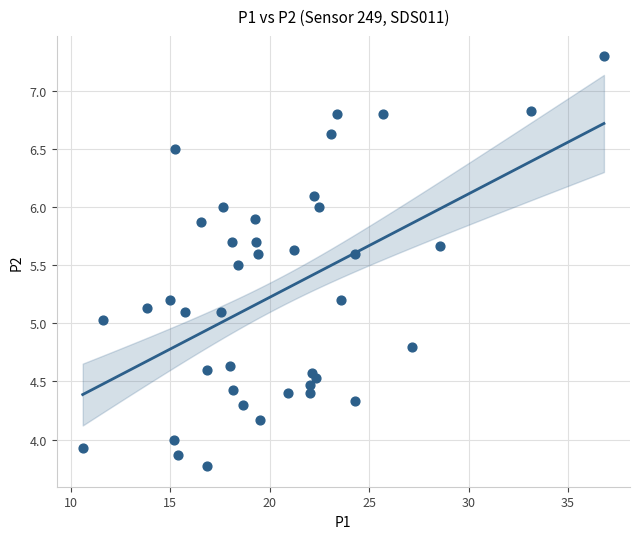

What is the range of X values (max minus min)?

26.2